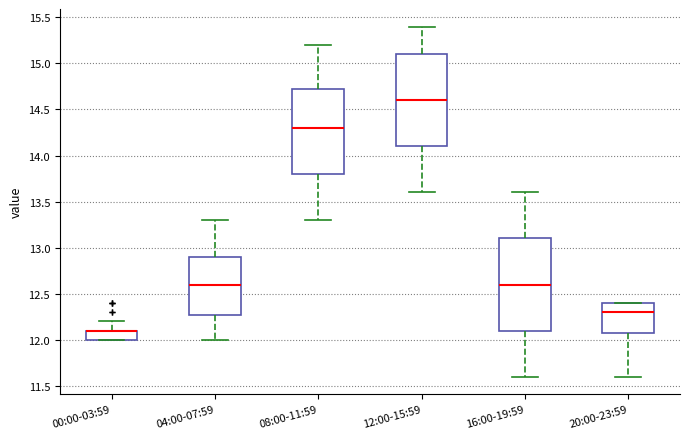

Reading left to right, read every box against the y-axis: the position of its median line, the range the box covers, and the ends of its whiskers. The values are not printed on the chart, so give them approximately, as read against the axis.

00:00-03:59: median 12.10 (drawn on the box's upper edge), box 12.00 to 12.10, whiskers 12.00 to 12.20
04:00-07:59: median 12.60, box 12.30 to 12.90, whiskers 12.00 to 13.30
08:00-11:59: median 14.30, box 13.80 to 14.75, whiskers 13.30 to 15.20
12:00-15:59: median 14.60, box 14.10 to 15.10, whiskers 13.60 to 15.40
16:00-19:59: median 12.60, box 12.10 to 13.10, whiskers 11.60 to 13.60
20:00-23:59: median 12.30, box 12.10 to 12.40, whiskers 11.60 to 12.40